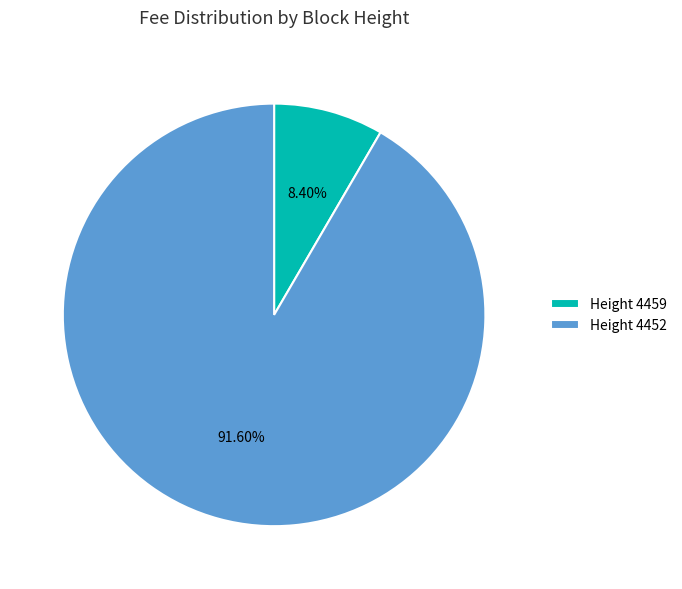

To the nearest percent, what is the average slice percentage?

50%